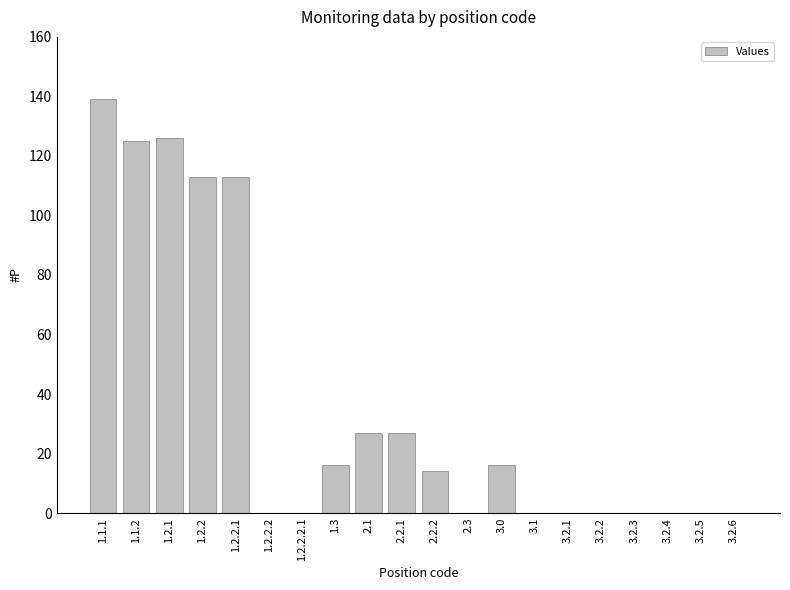

What is the sum of all values?

716